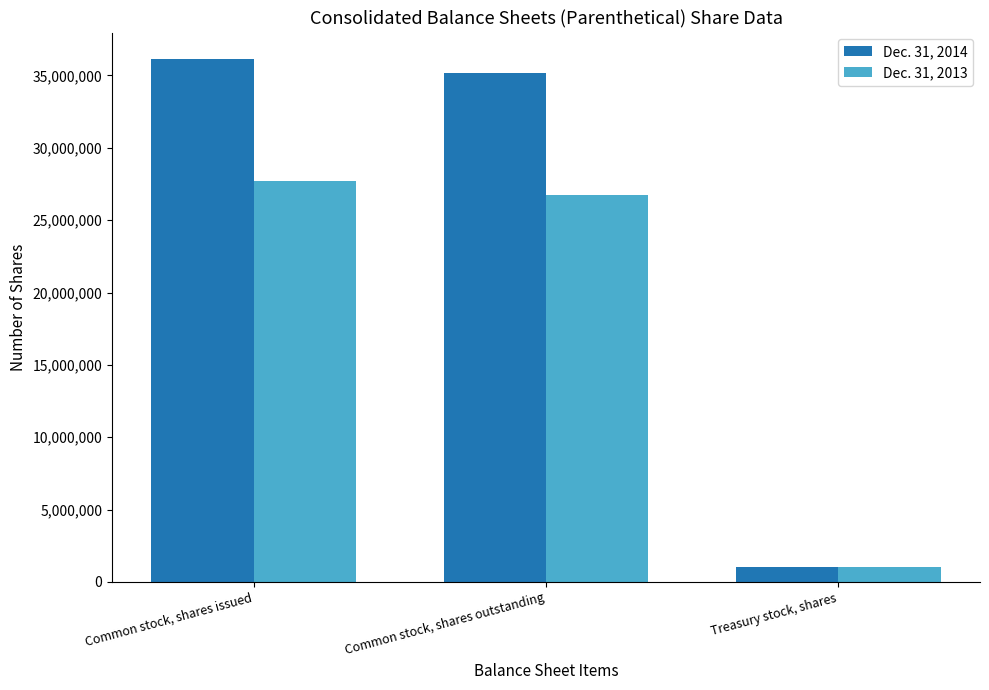

Reading right to left, extract all data points from this chart.

Dec. 31, 2014: Treasury stock, shares=1001041	Common stock, shares outstanding=35157501	Common stock, shares issued=36158542
Dec. 31, 2013: Treasury stock, shares=1001041	Common stock, shares outstanding=26728695	Common stock, shares issued=27729736